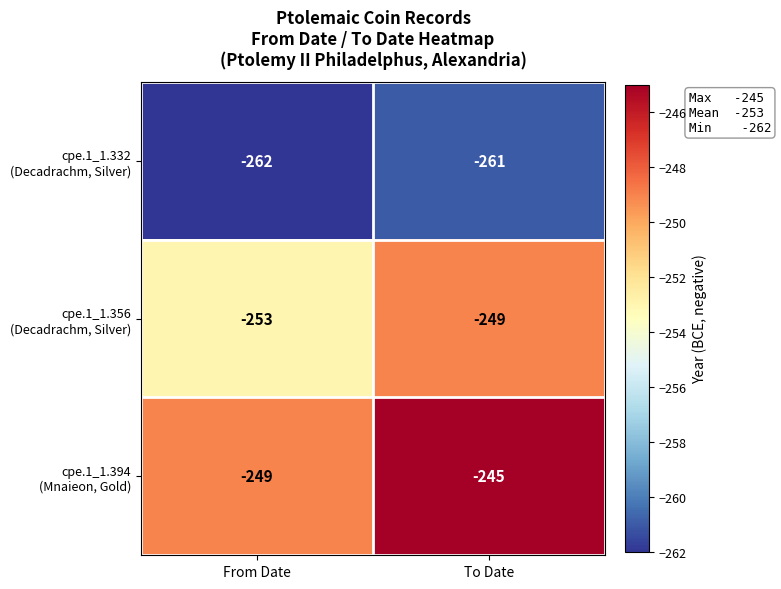

What is the greatest value displayed?

-245